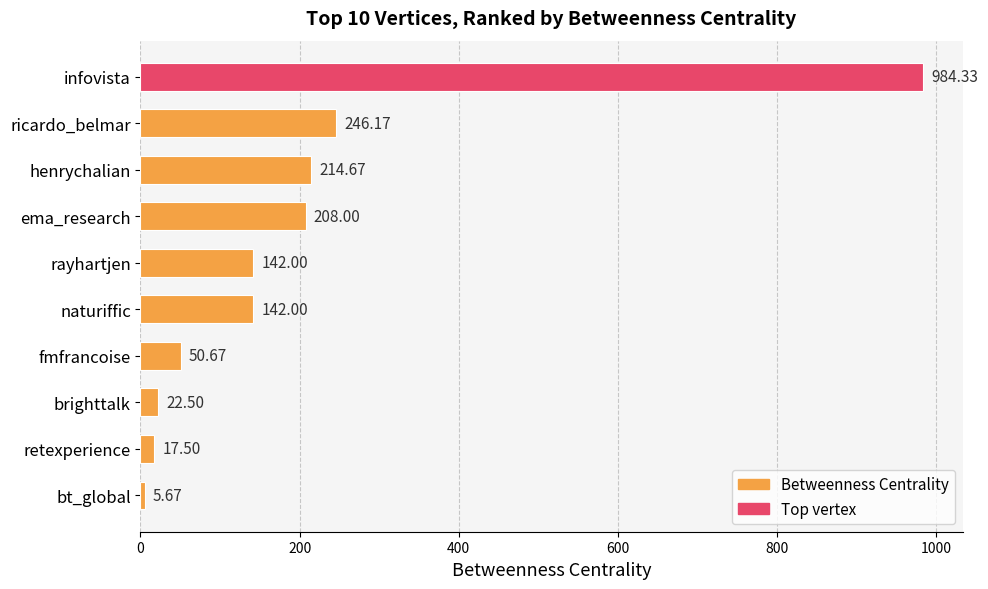

What is the average value?

203.4